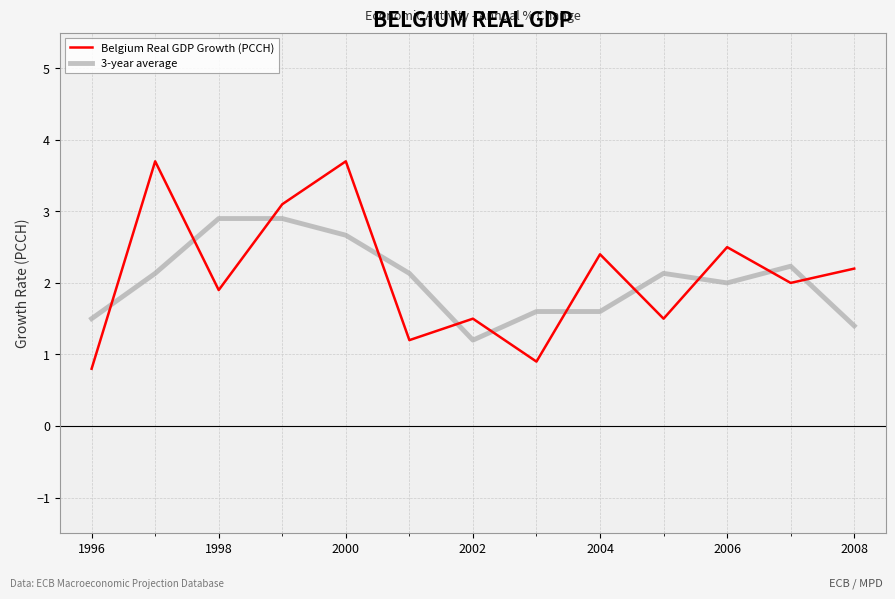

What is the minimum value for 3-year average?

1.2